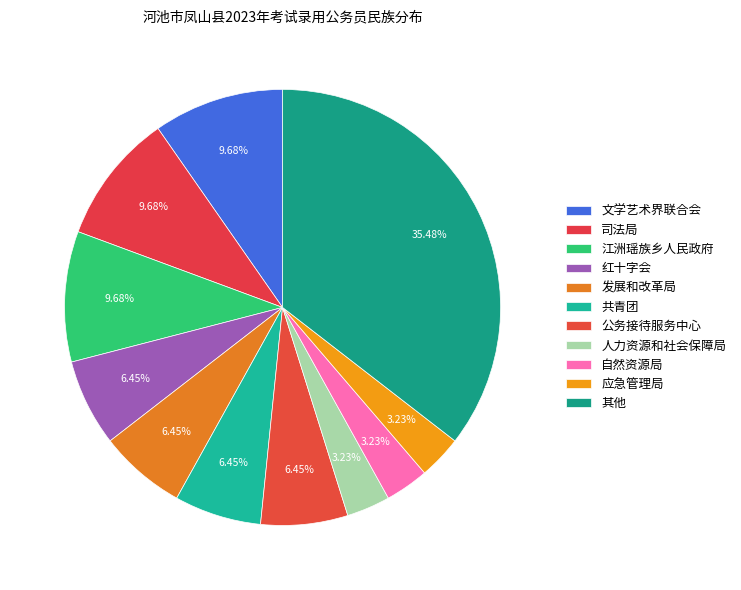

Count the number of slices in the pie.

11